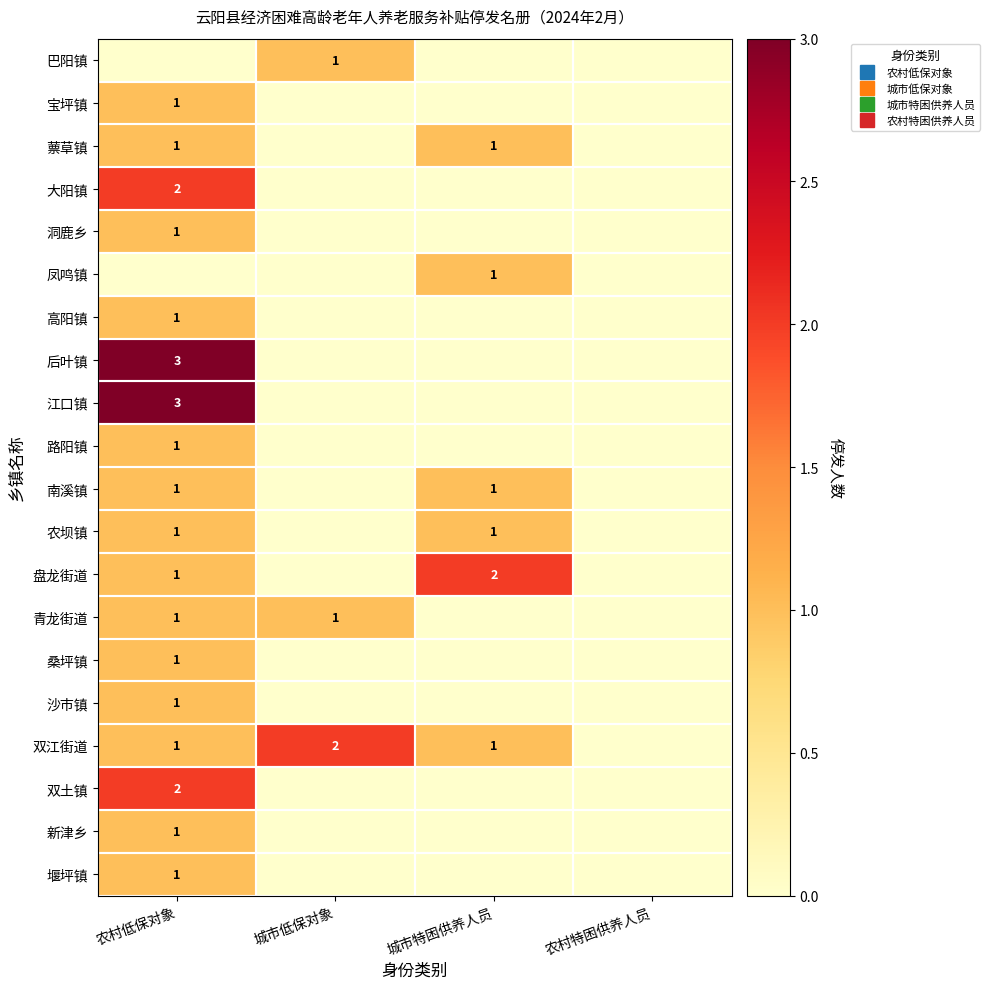

True or false: 双土镇 has a value of 0 at 城市特困供养人员.

True